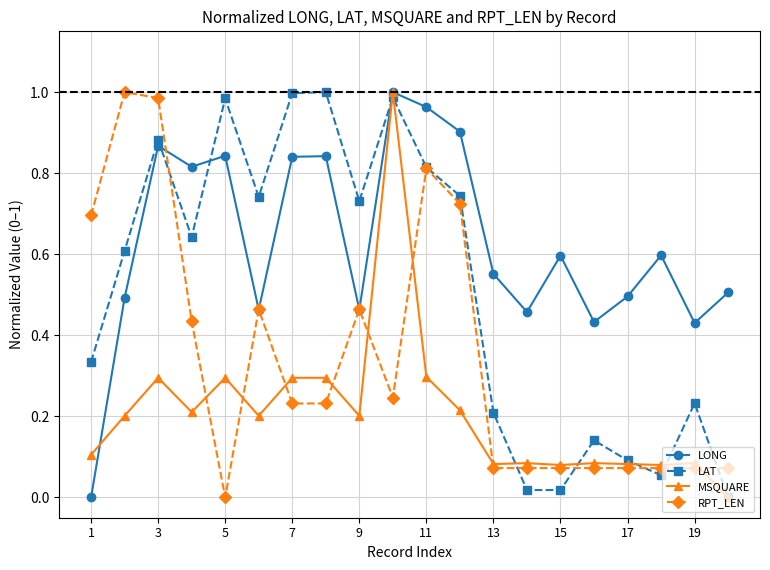

List the series in order of their overall mean, highest first.

LONG, LAT, RPT_LEN, MSQUARE